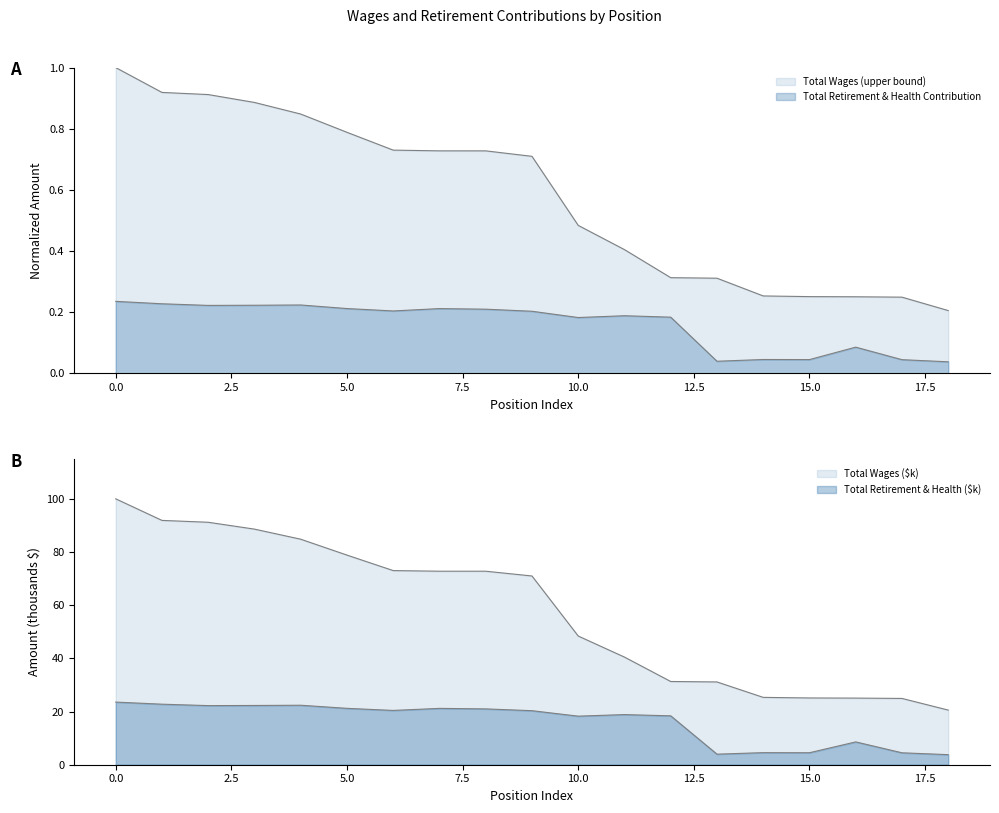

At how many categories does at least one series exceed 0?

19